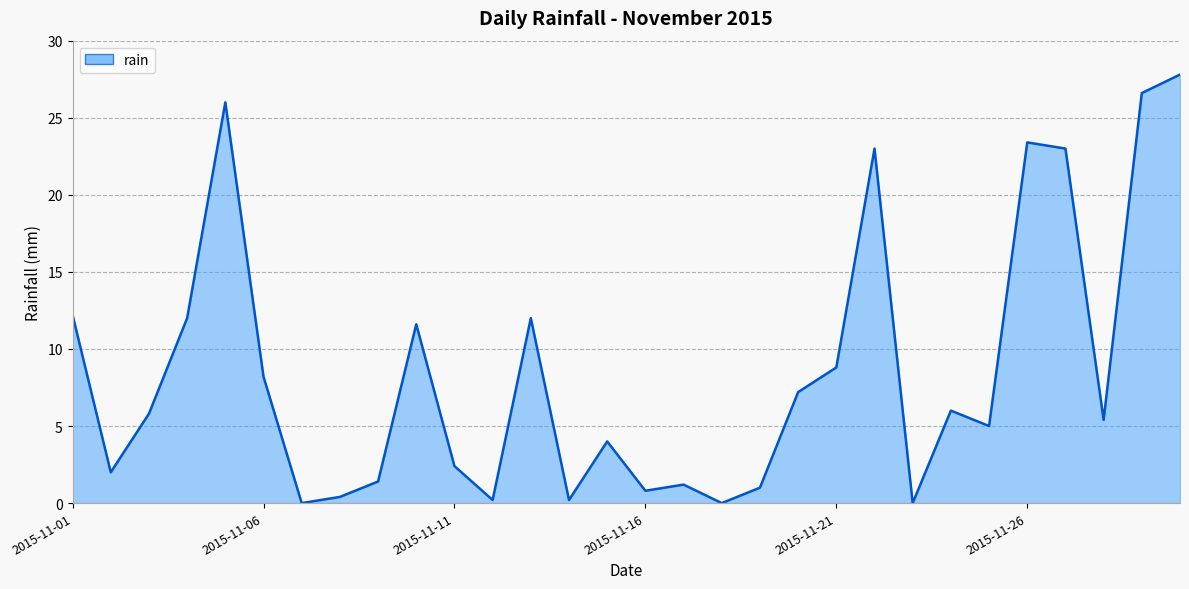

What is the greatest value displayed?

27.8